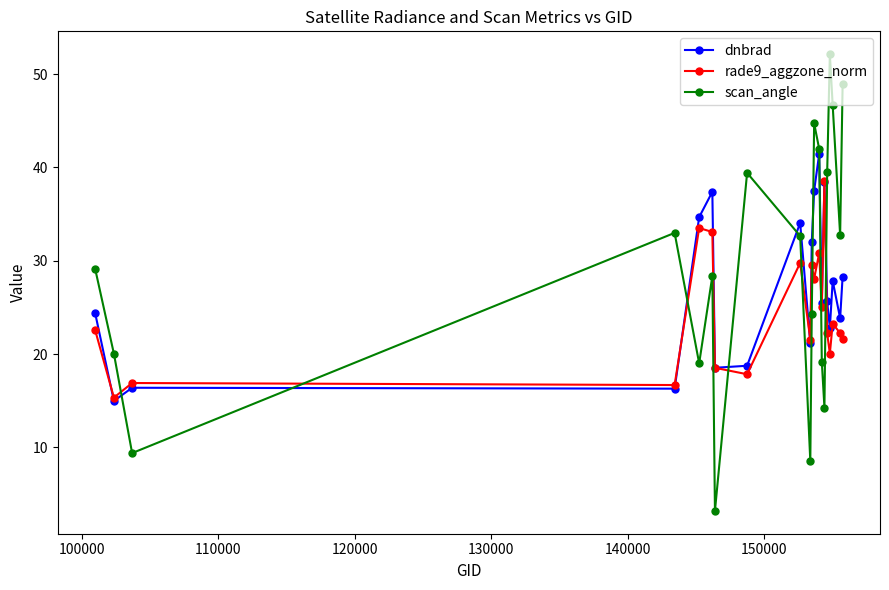

What are all the series names shown in the legend?

dnbrad, rade9_aggzone_norm, scan_angle